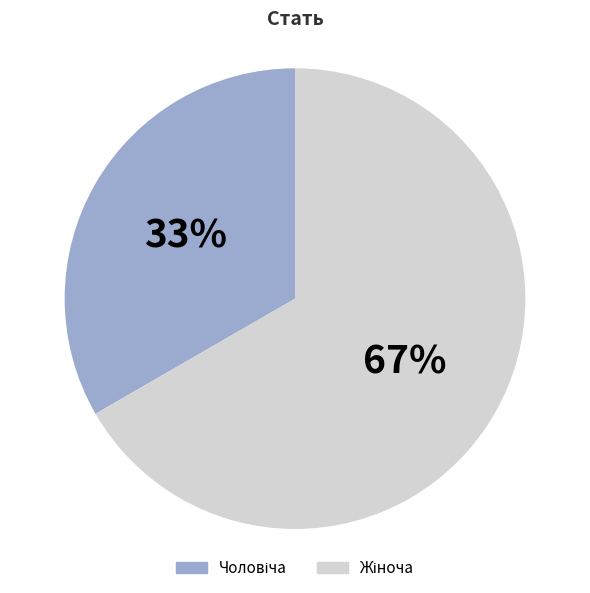

Is there any slice that represents more than half of the pie?

Yes